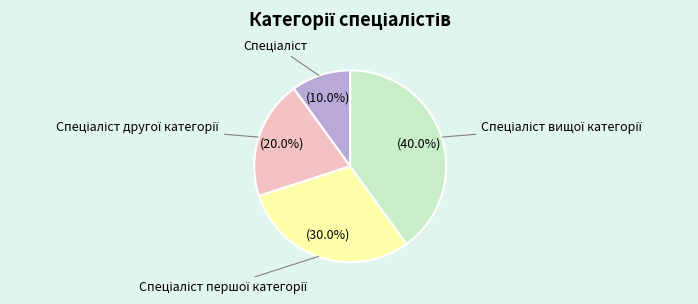

How many segments does this pie chart have?

4